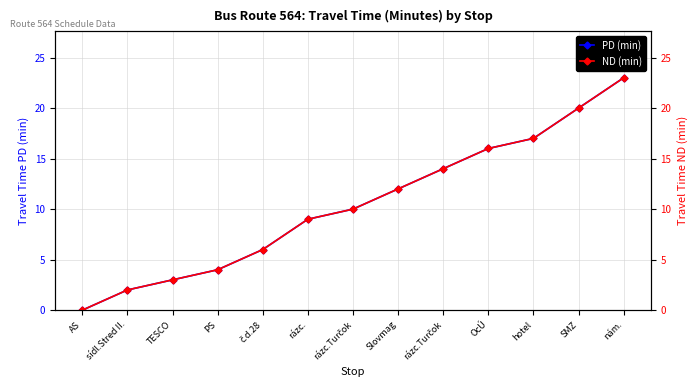

How many lines are shown in the chart?

2